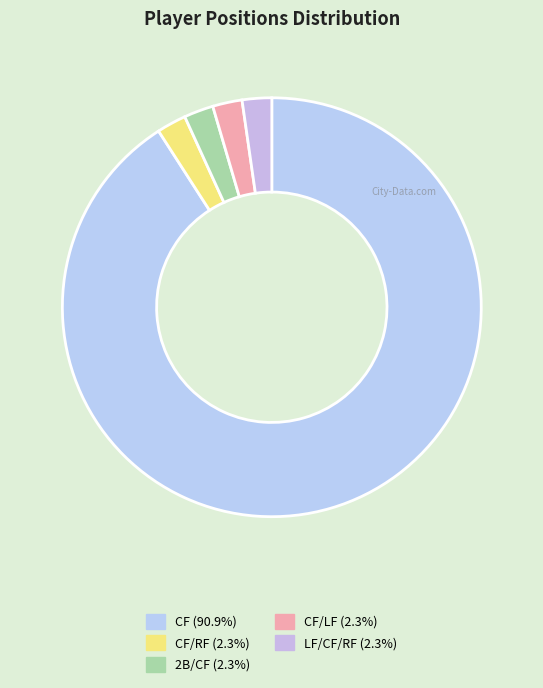

Which slice represents more than half of the pie?

CF